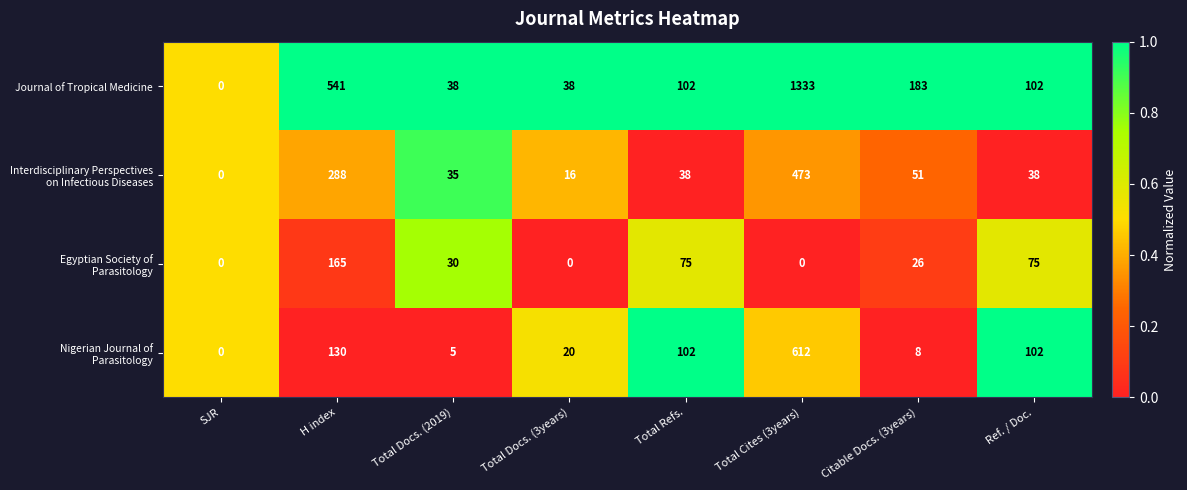

What is the sum of all Journal of Tropical Medicine values?

2337